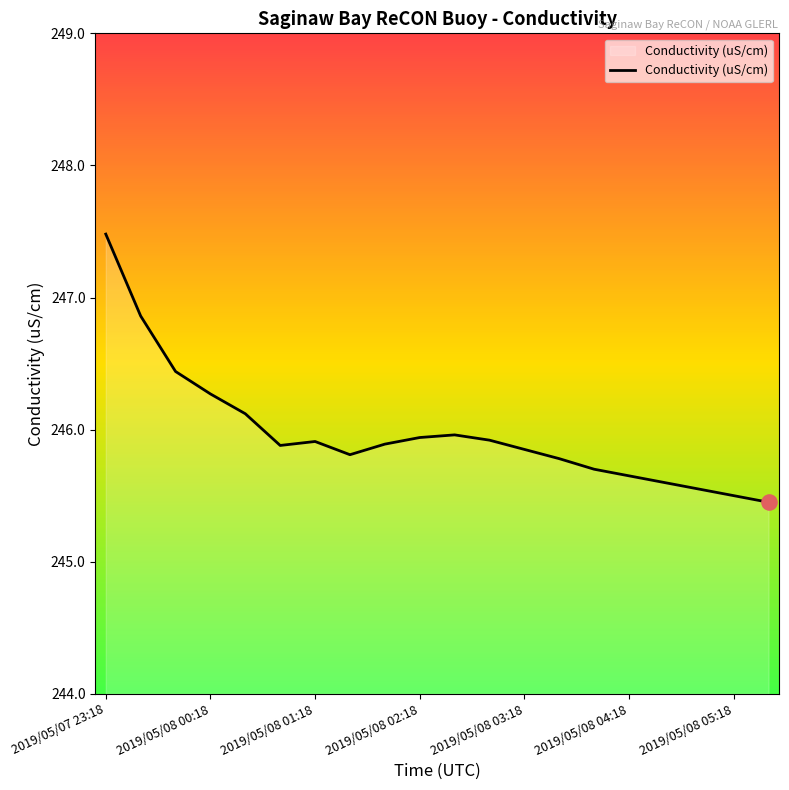

What is the greatest value displayed?

247.5